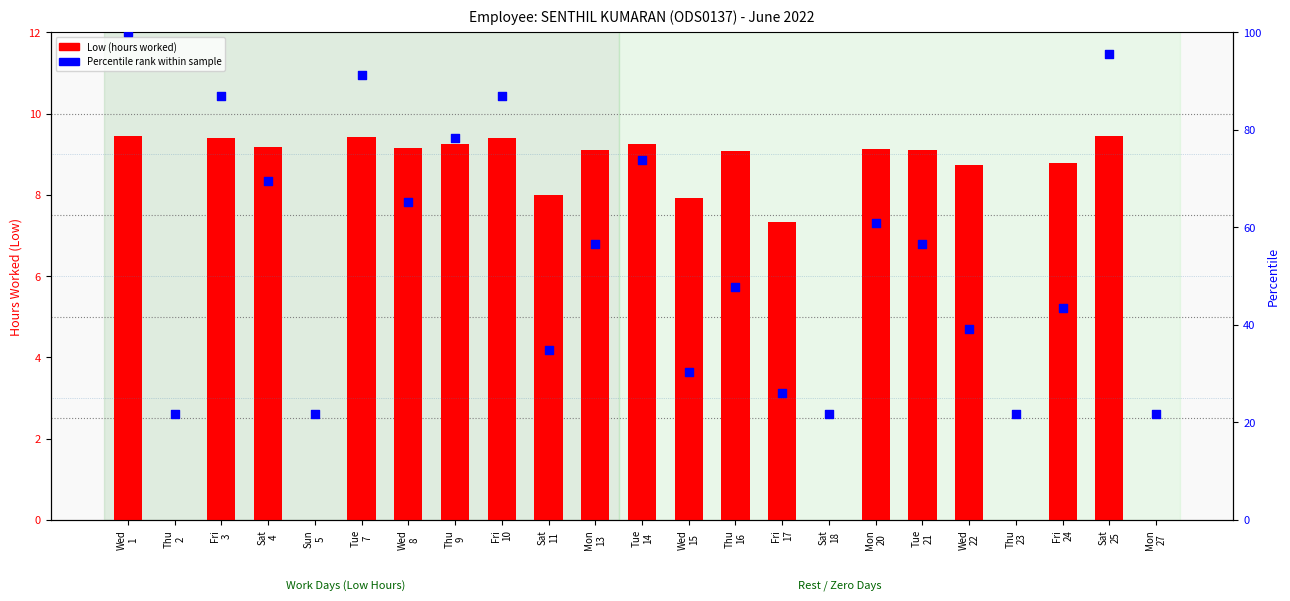

Which series contains the highest Y value?

Percentile rank within sample